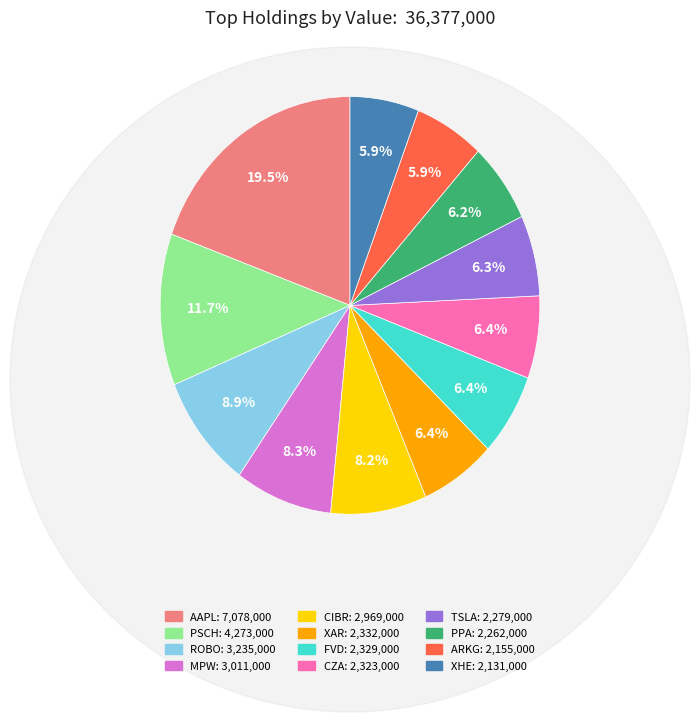

Which category has the biggest portion of the pie?

AAPL